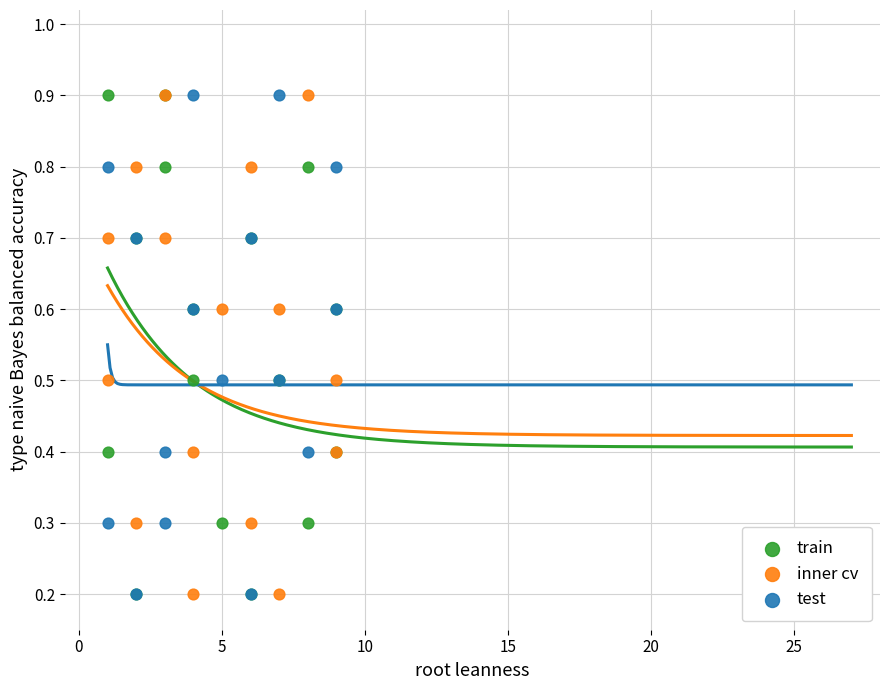

Which series contains the highest Y value?

train